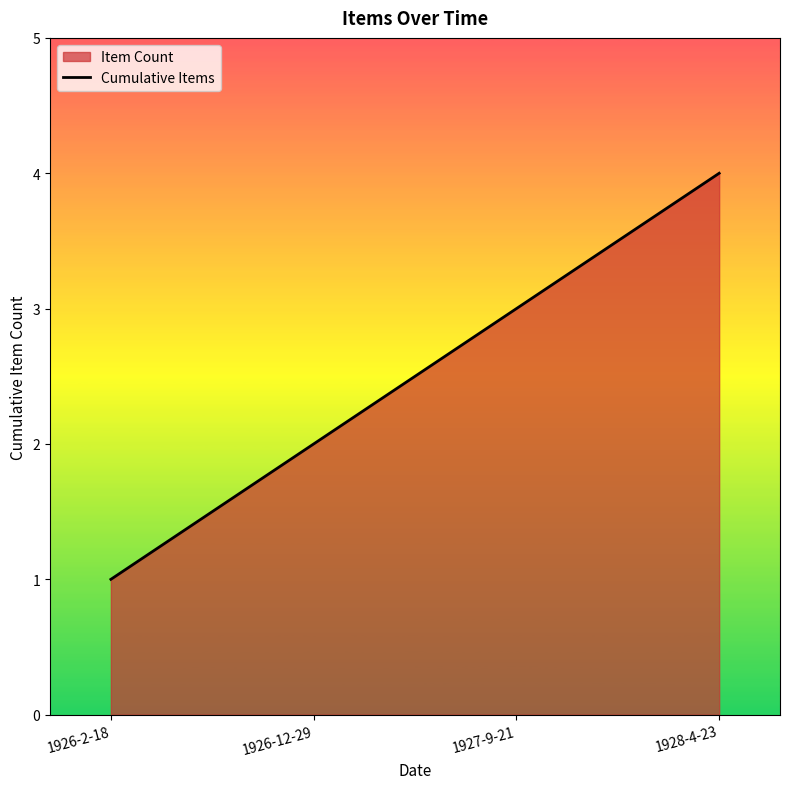

What position from the left is 1927-9-21?

3